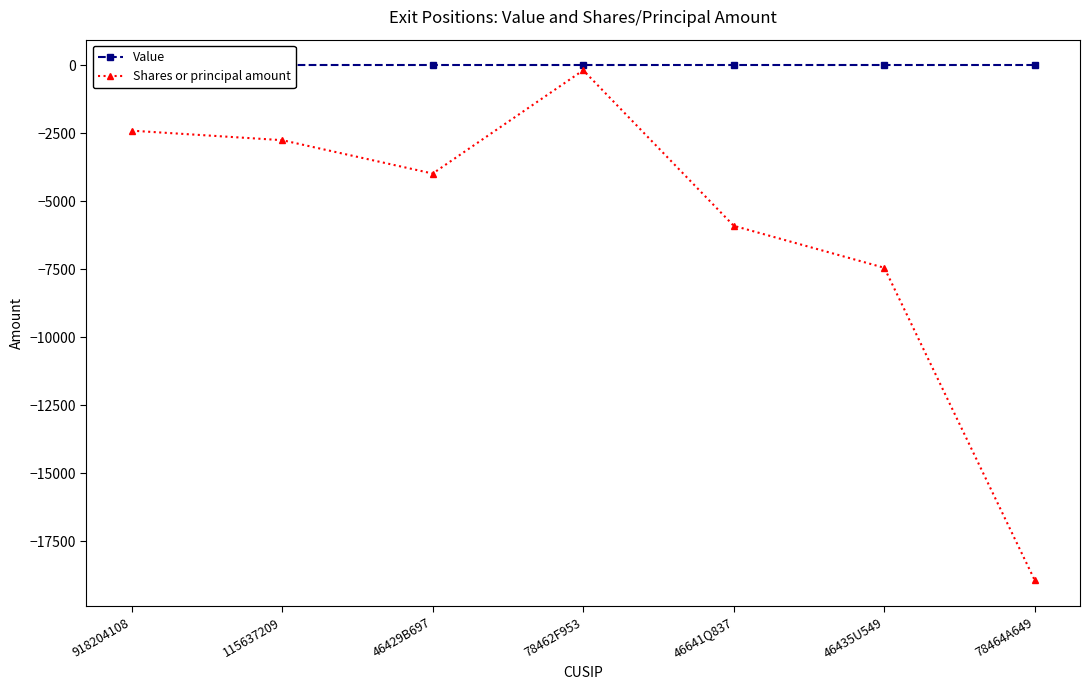

True or false: Value has more than 0 interior local peaks.

False